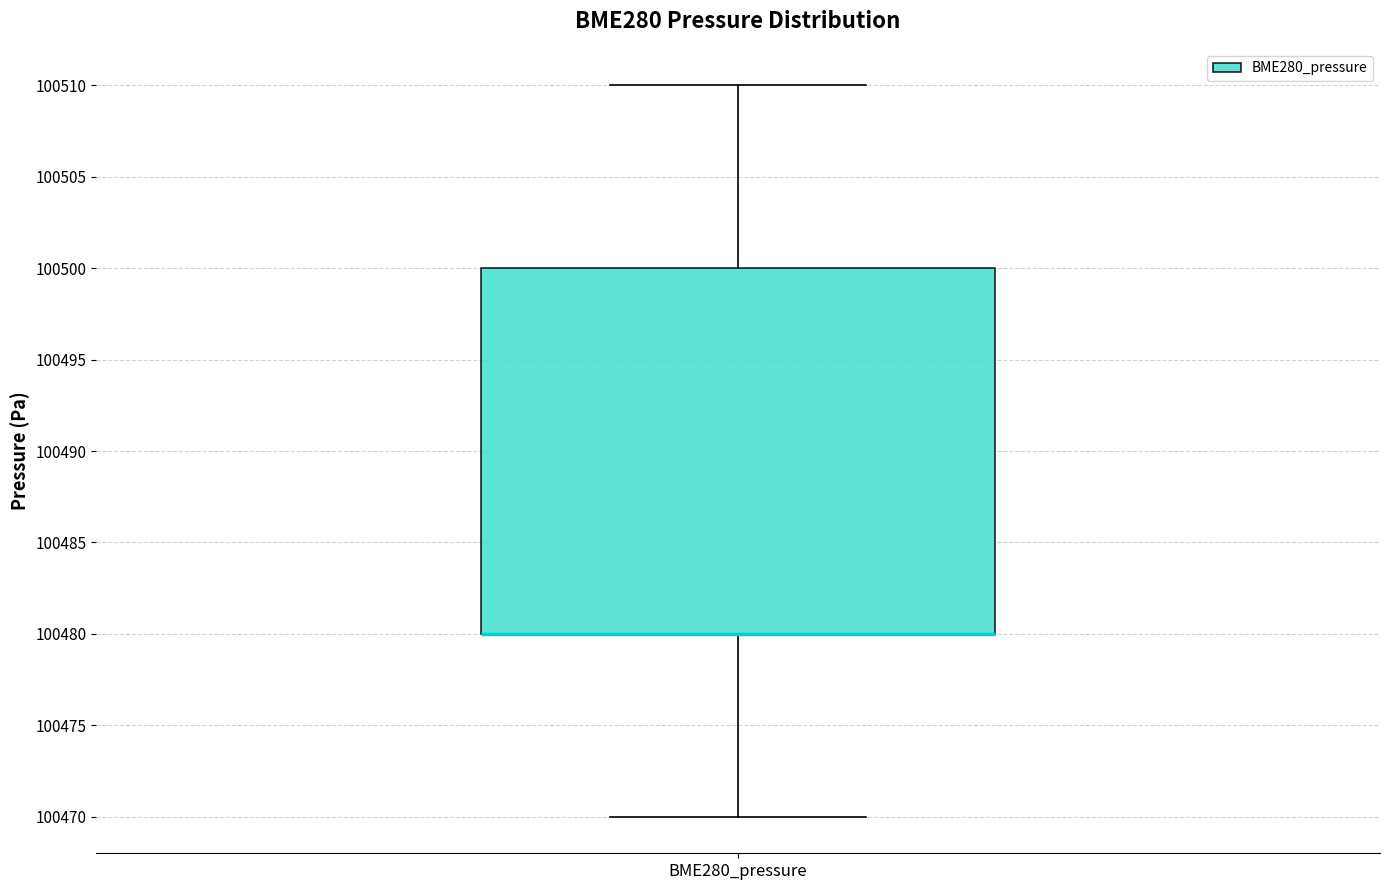

Where does the upper whisker of the box for BME280_pressure end on the y-axis? The values are not printed on the chart, so give them approximately, as read against the axis.

100510